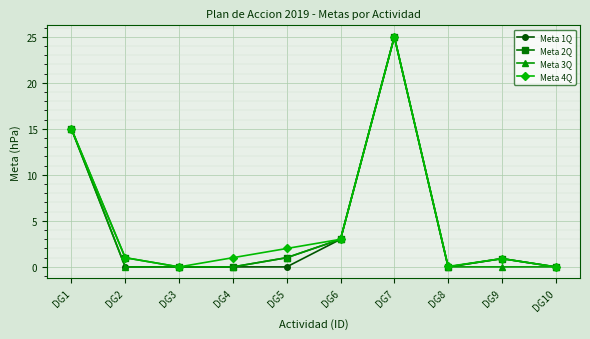

Is the value of Meta 3Q at DG10 greater than the value of Meta 4Q at DG5?

No